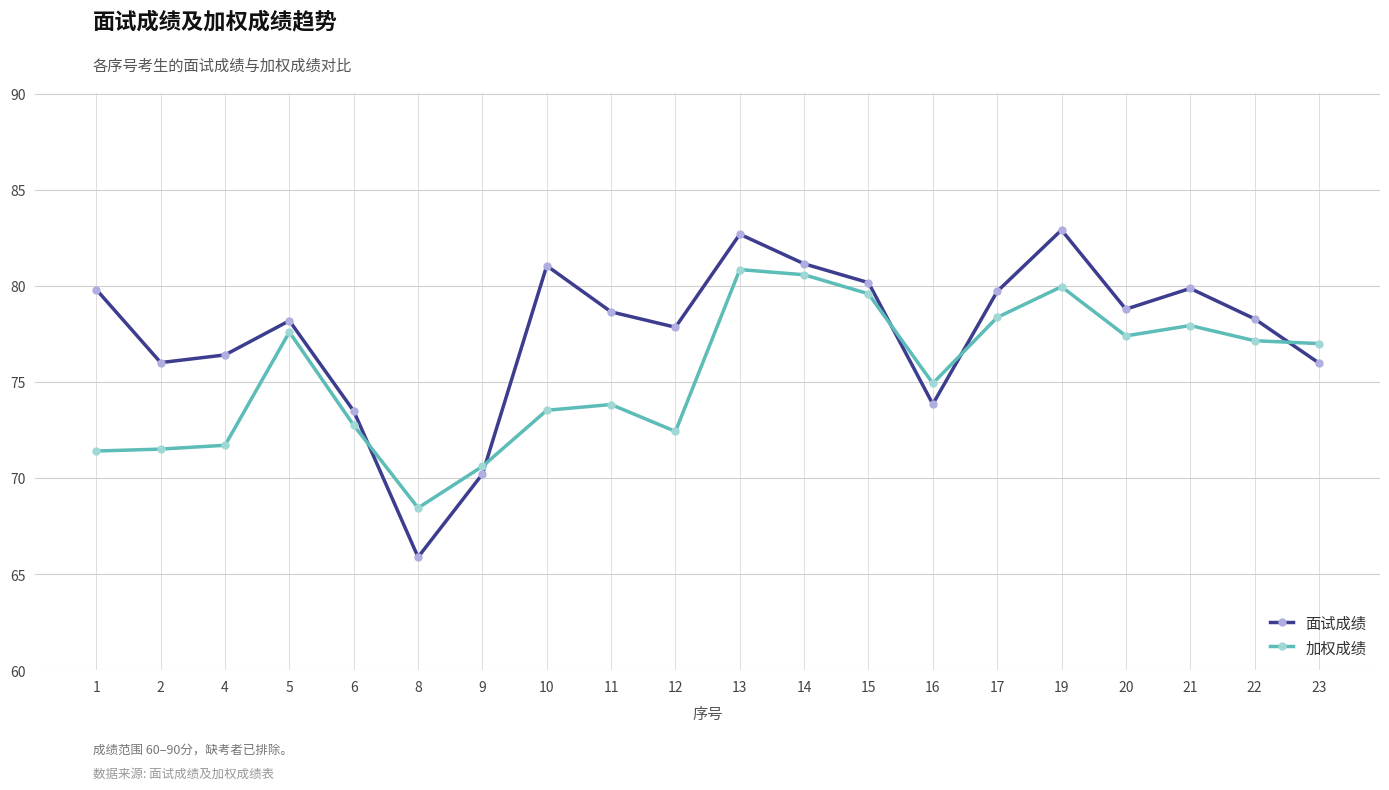

Which series changed the most between 9 and 21?

面试成绩